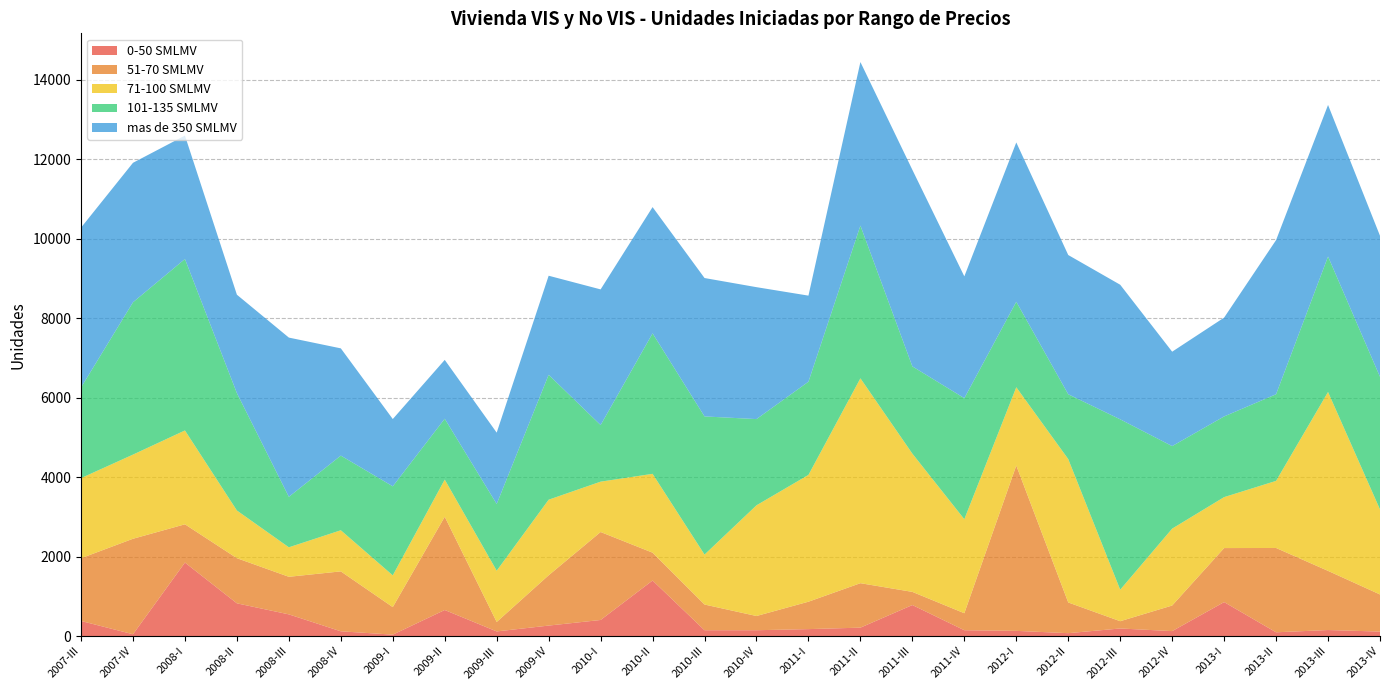

Reading left to right, extract all data points from this chart.

0-50 SMLMV: 380	46	1850	824	546	120	36	656	117	264	405	1398	147	147	175	212	781	147	131	73	191	125	855	95	152	113
51-70 SMLMV: 1579	2403	963	1136	946	1508	693	2347	238	1266	2214	701	647	358	690	1119	331	428	4161	773	183	644	1360	2122	1489	934
71-100 SMLMV: 2016	2118	2362	1200	742	1035	799	935	1290	1902	1267	1984	1257	2786	3191	5156	3479	2366	1970	3608	793	1935	1282	1689	4502	2140
101-135 SMLMV: 2282	3834	4315	2954	1271	1879	2241	1532	1680	3144	1425	3536	3477	2170	2346	3844	2196	3047	2152	1632	4288	2077	2031	2180	3410	3338
mas de 350 SMLMV: 4022	3510	3106	2477	4007	2699	1693	1481	1795	2493	3414	3177	3483	3320	2166	4116	4947	3065	4009	3504	3387	2376	2487	3880	3814	3549